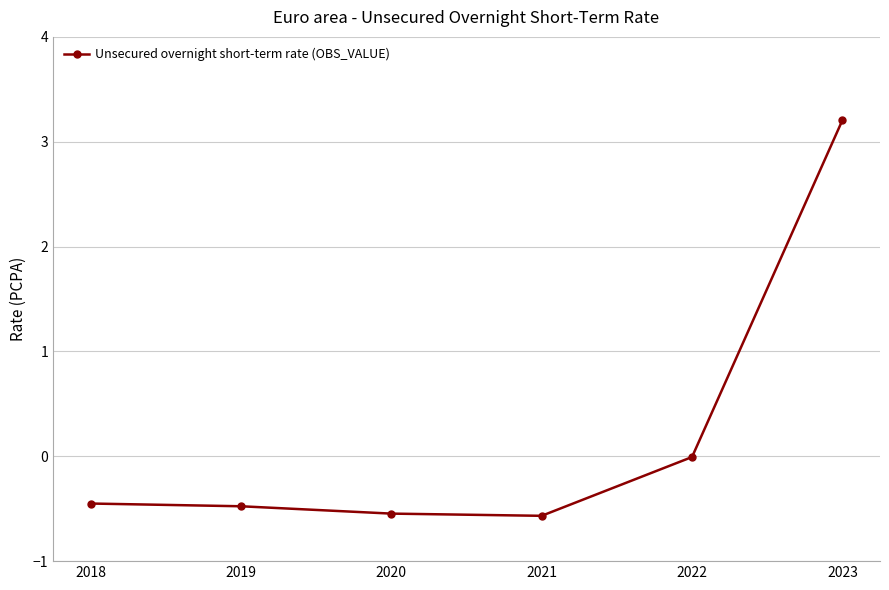

What is the minimum value shown in the chart?

-0.6